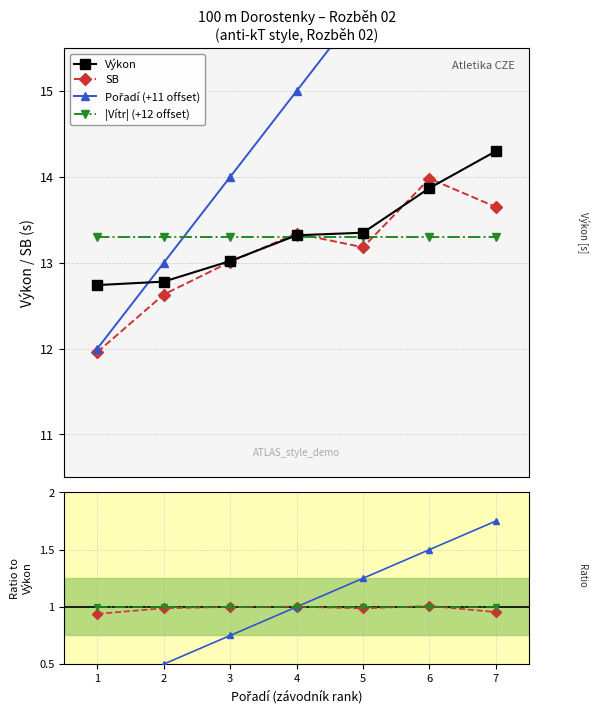

What is the lowest value of the |Vítr| (+12 offset) series?

13.3